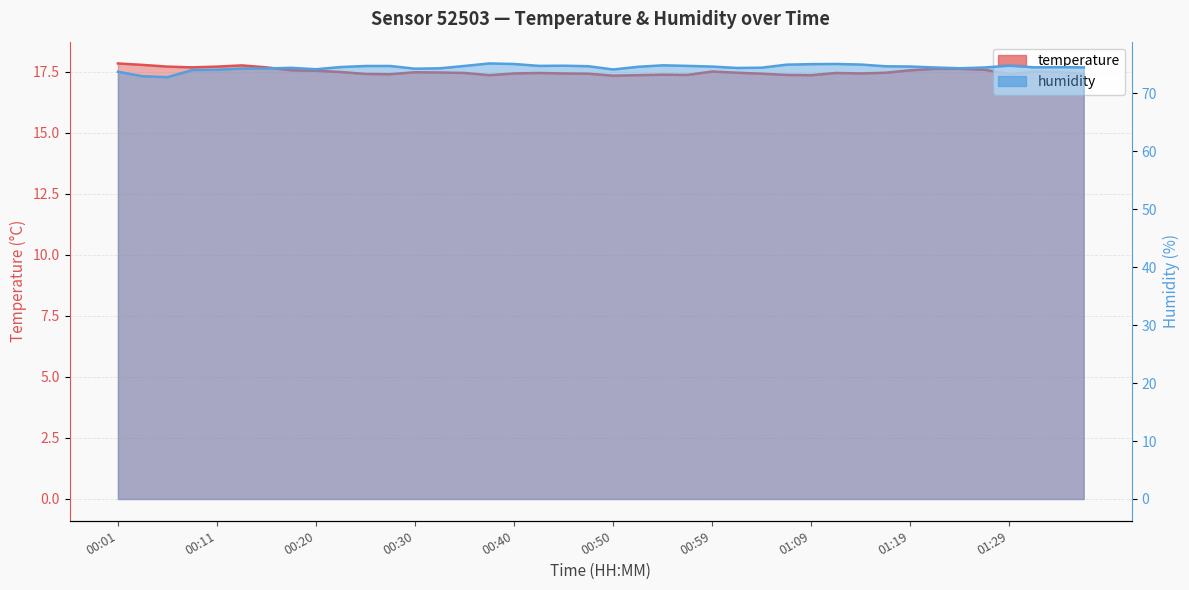

What is the label of the 20th point from the right?

00:50